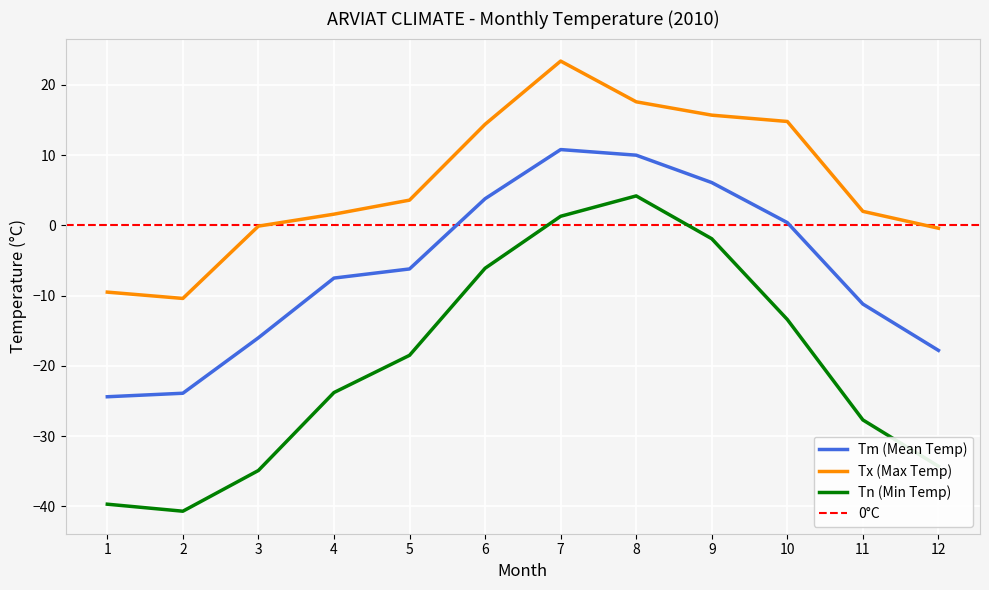

What is the value of the Tm point at the 7th from the left?

10.8